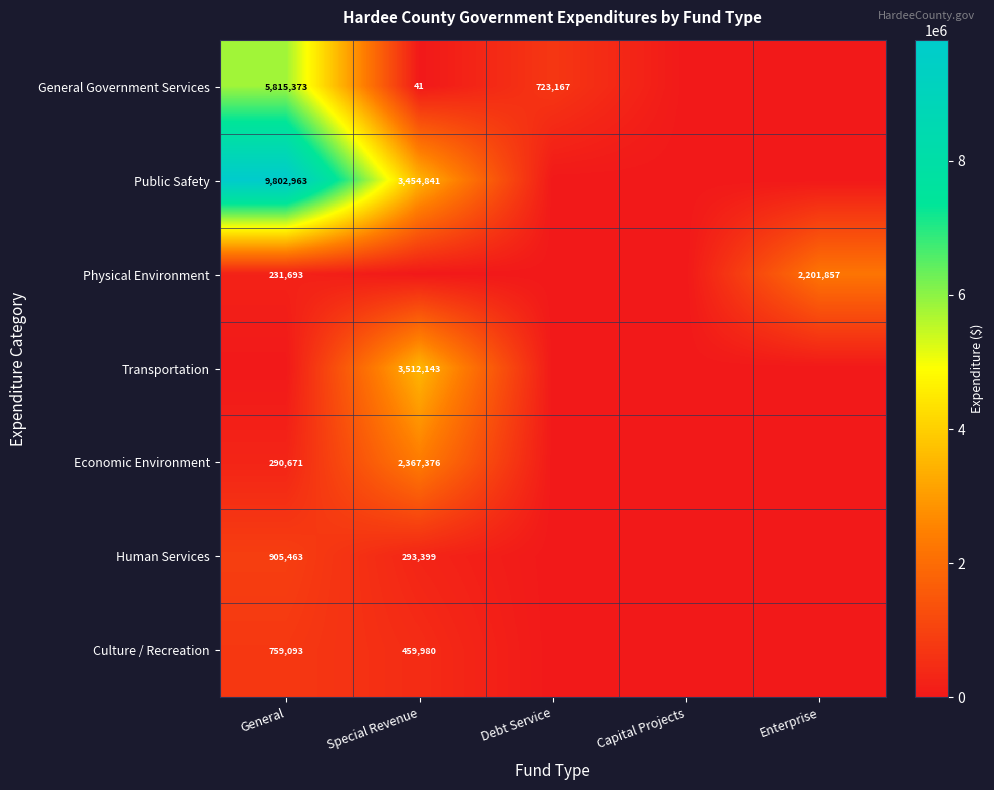

The Public Safety series shows 13231076 at General. True or false?

False